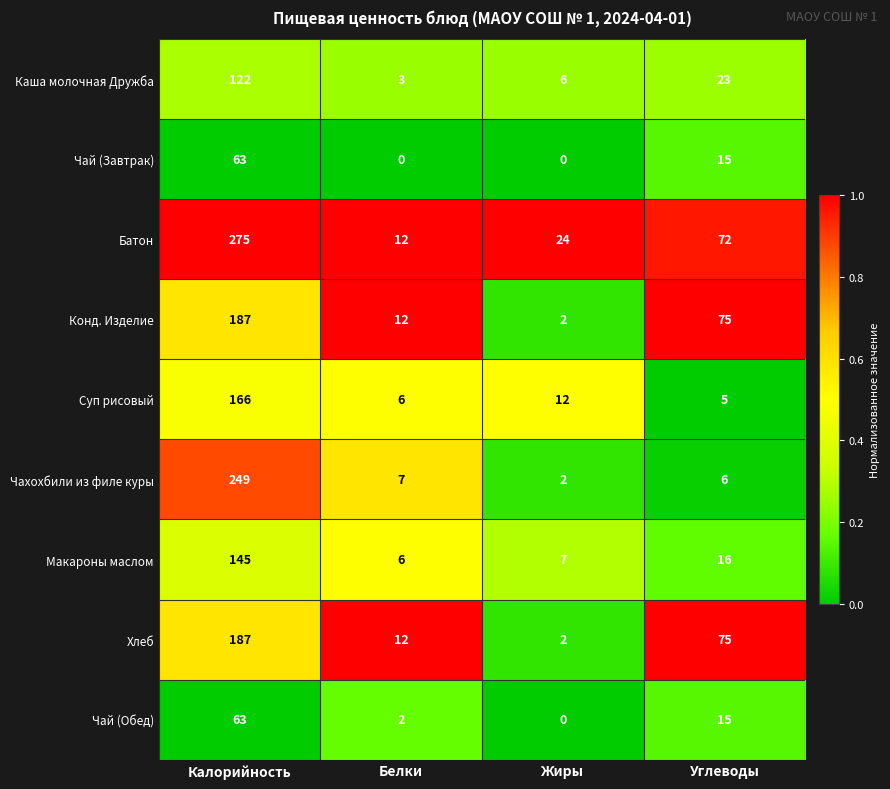

What is the total value across all series at Углеводы?

302